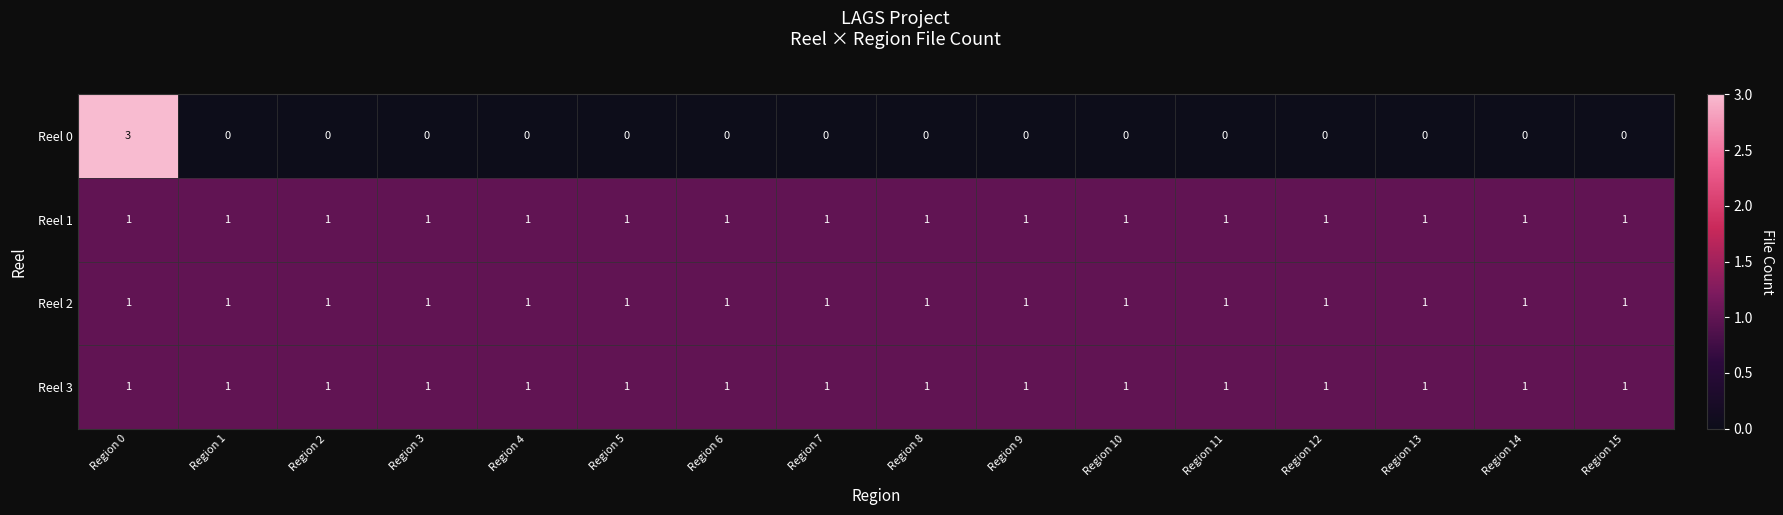

What is the total value across all series at Region 8?

3